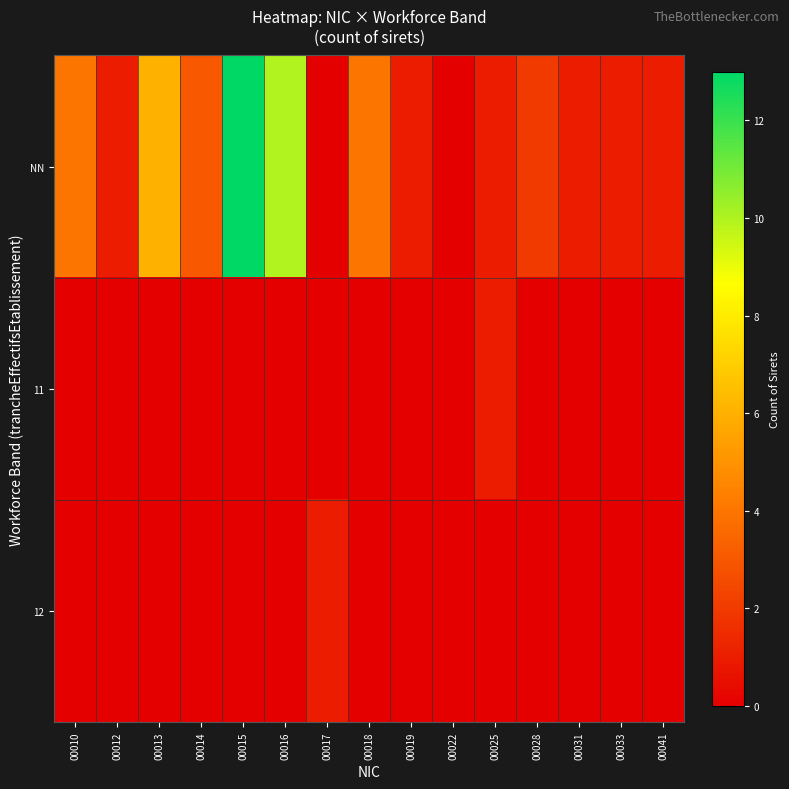

How many categories are shown in the chart?

15